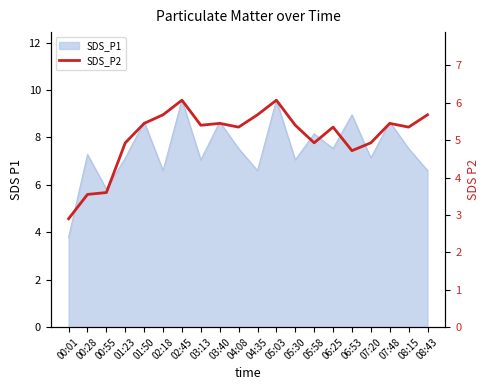

Which category has the lowest value across all series?

00:01